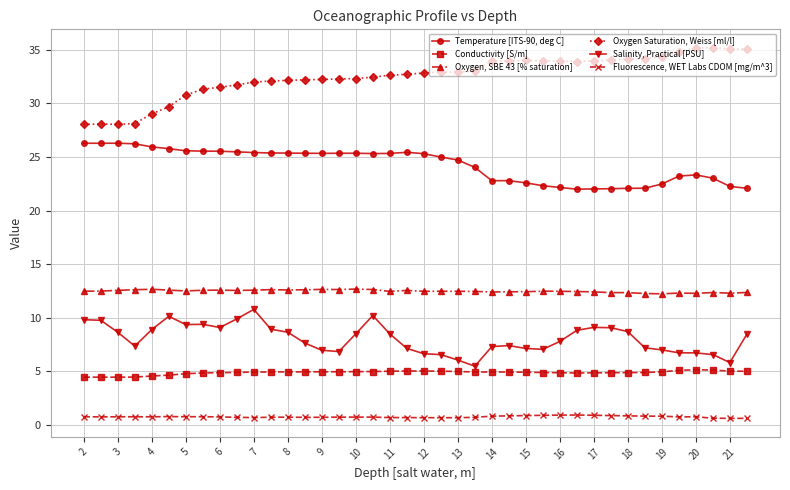

How many lines are shown in the chart?

6